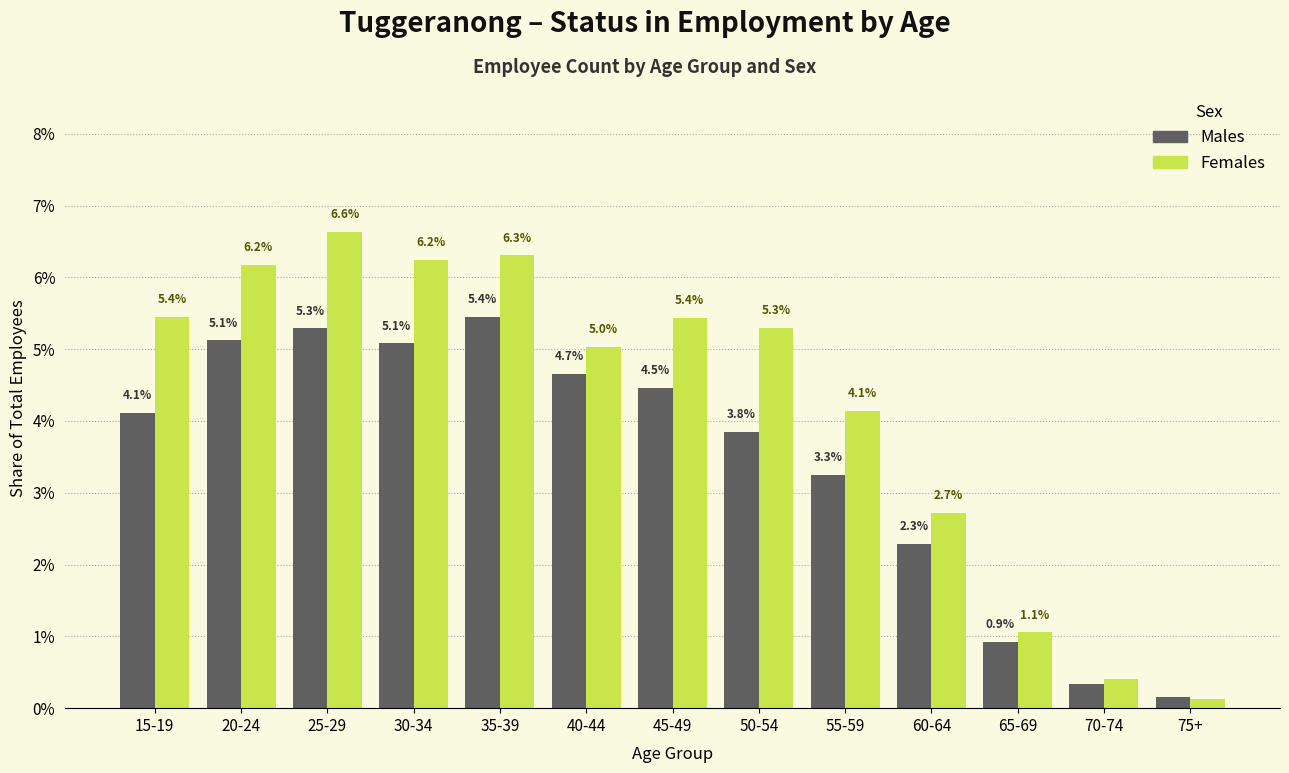

List the series in order of their peak value, lowest first.

Males, Females